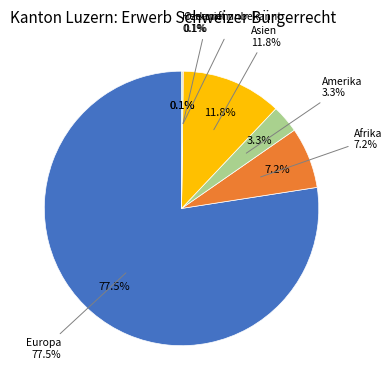

What percentage do Asien and Ozeanien together represent?

11.9%